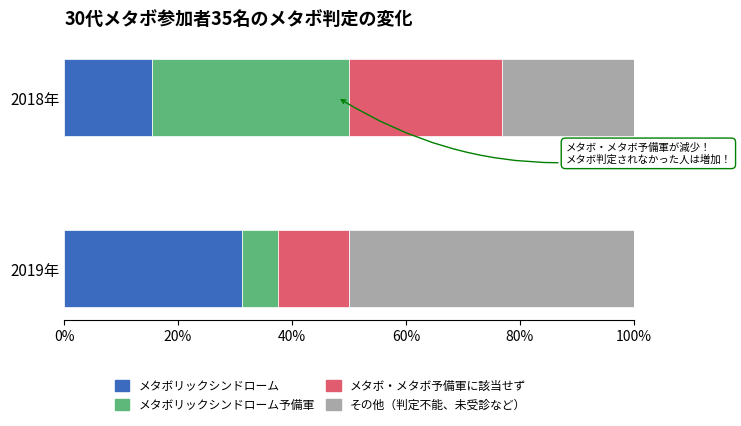

What is the total value across all series at 2019年?

100.0